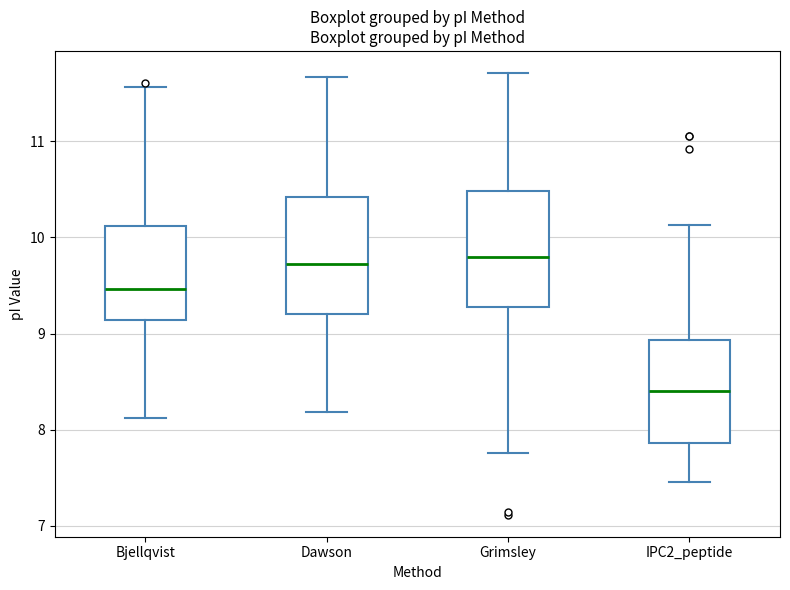

Reading left to right, transcribe this box plot: for each box, give where its median line is, the range the box spans, and where its two whiskers end, as read against the y-axis. The values are not printed on the chart, so give them approximately, as read against the axis.

Bjellqvist: median 9.5, box 9.1 to 10.1, whiskers 8.1 to 11.6
Dawson: median 9.7, box 9.2 to 10.4, whiskers 8.2 to 11.7
Grimsley: median 9.8, box 9.3 to 10.5, whiskers 7.8 to 11.7
IPC2_peptide: median 8.4, box 7.9 to 8.9, whiskers 7.5 to 10.1